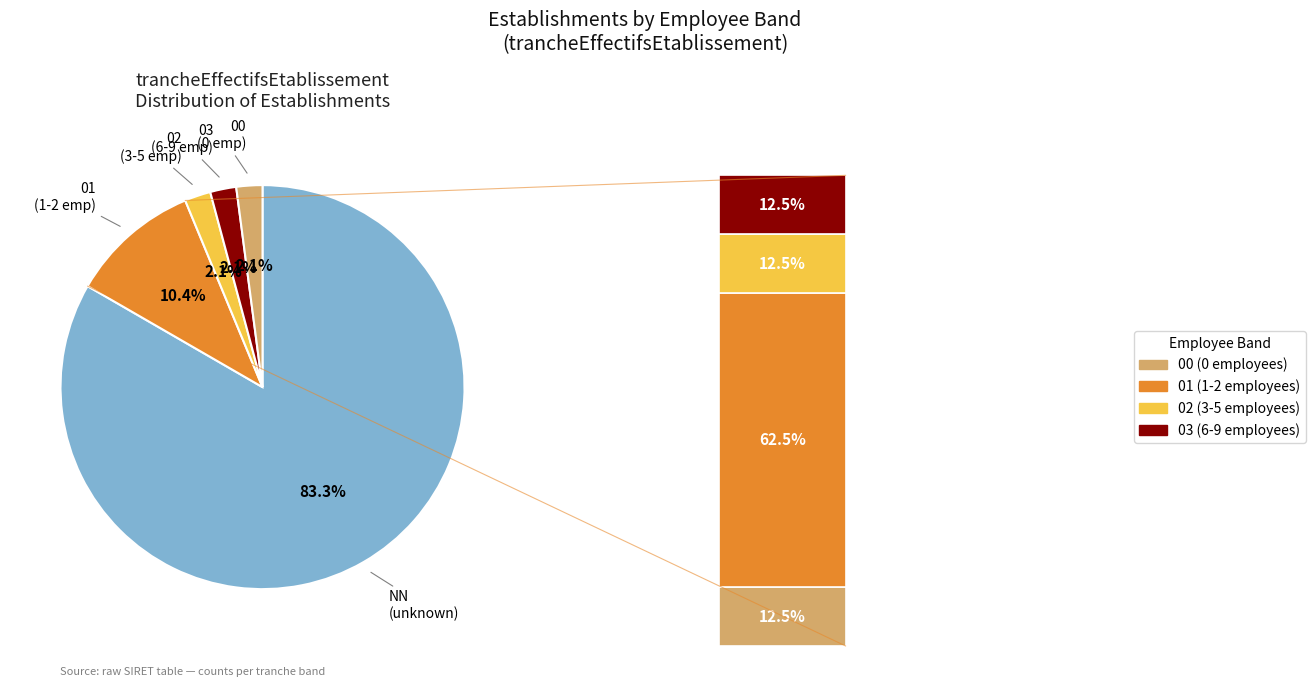

What is the ratio of the value at 03 to the value at 01?

0.2